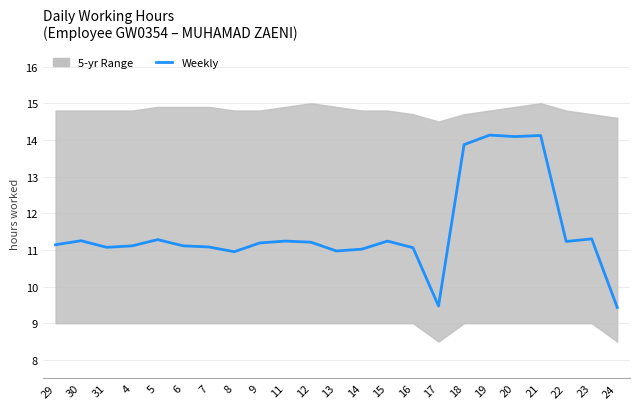

Where is the first local maximum?

30